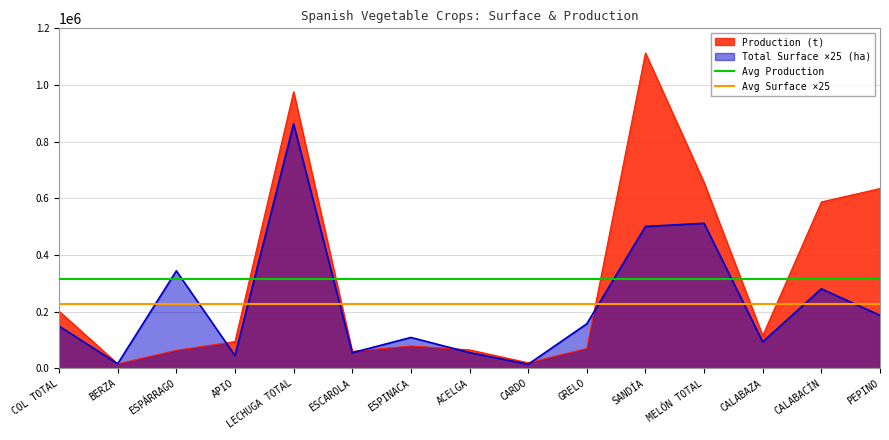

The value of Total Surface ×25 (ha) at ACELGA is 94969. True or false?

False